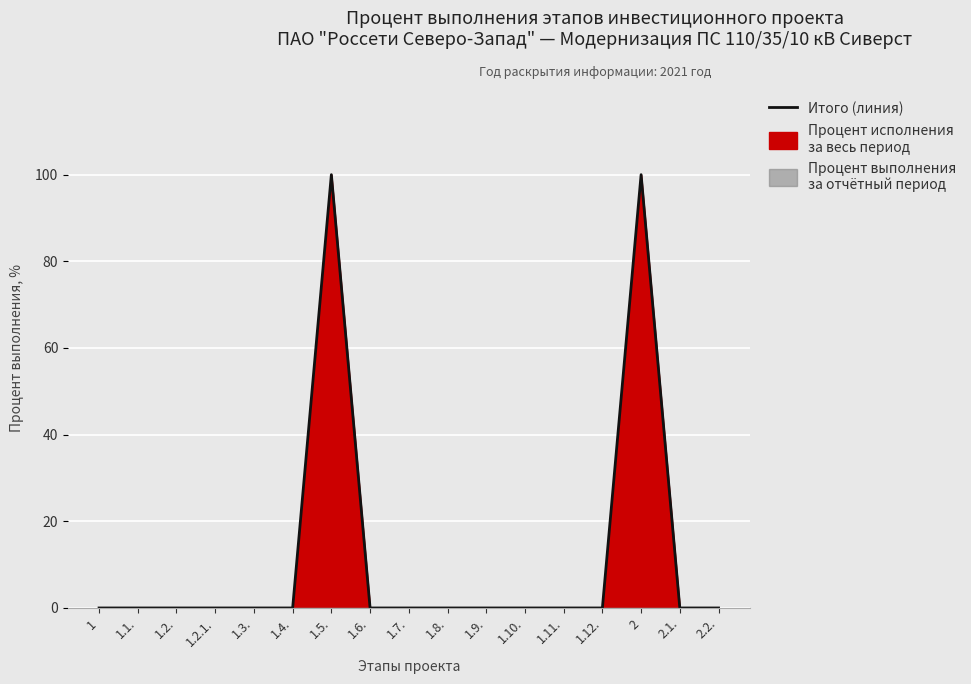

Reading left to right, what are all the values shown in this chart?

1=0	1.1.=0	1.2.=0	1.2.1.=0	1.3.=0	1.4.=0	1.5.=100	1.6.=0	1.7.=0	1.8.=0	1.9.=0	1.10.=0	1.11.=0	1.12.=0	2=100	2.1.=0	2.2.=0